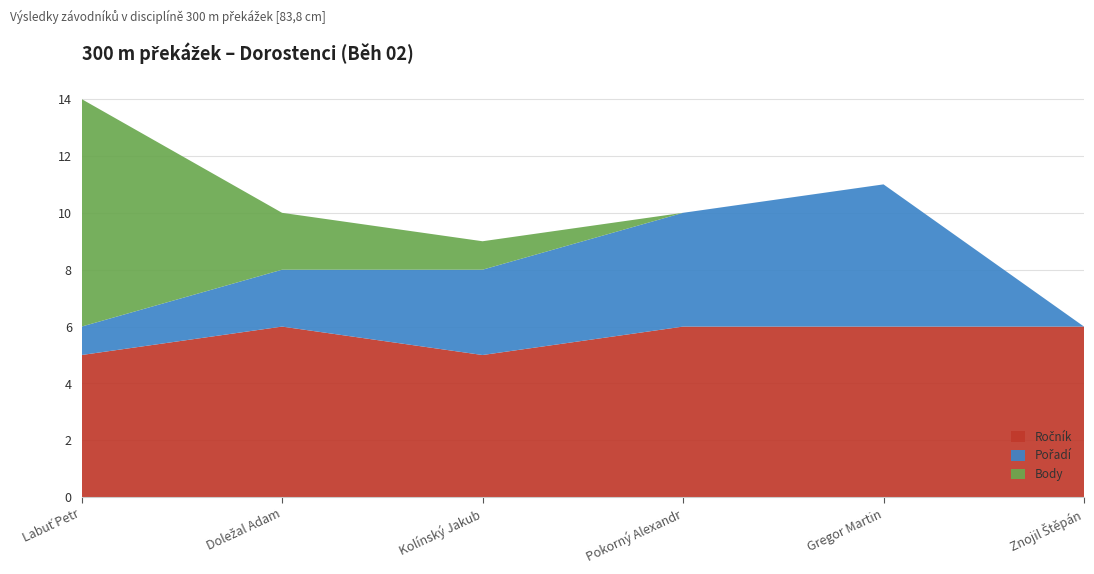

What is the total value across all series at Gregor Martin?

11